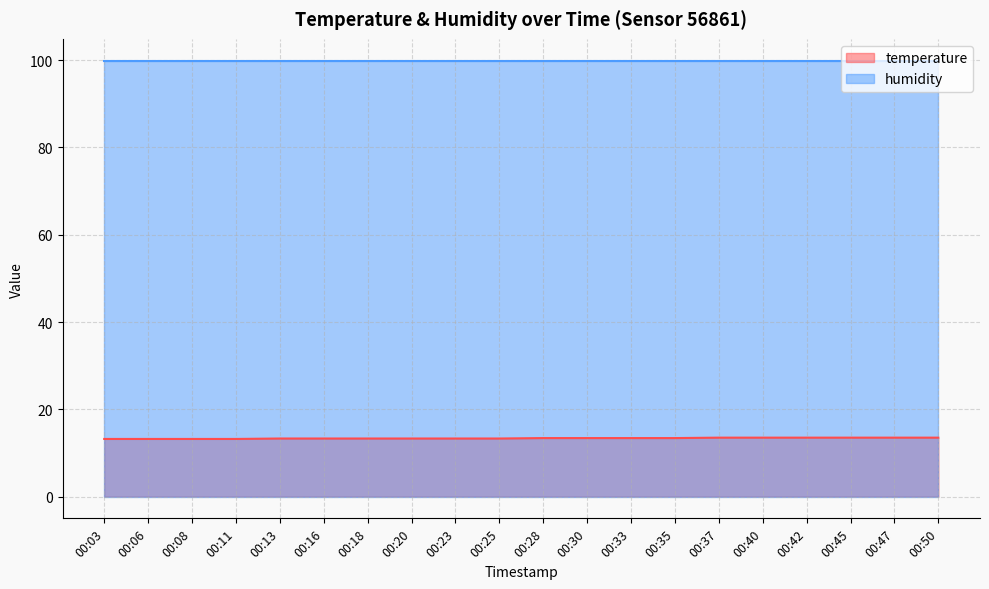

The chart shows a value of 21.2 at 00:40. True or false?

False